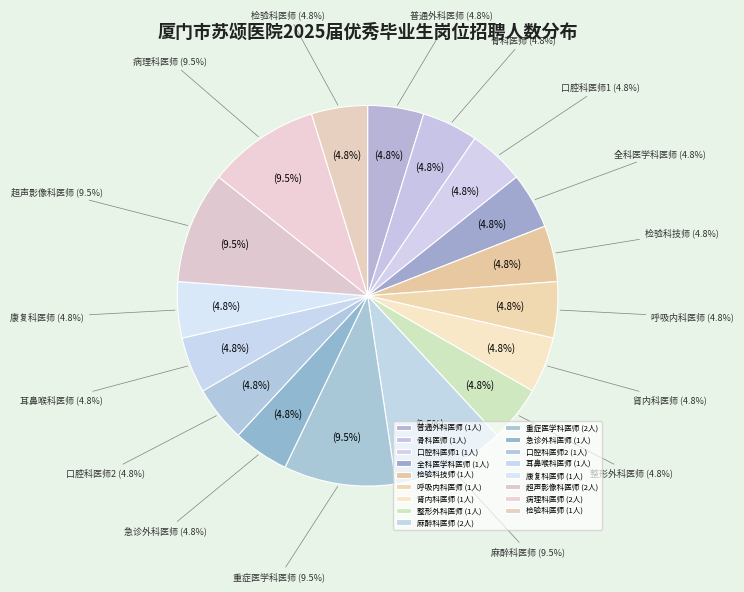

To the nearest percent, what portion does 病理科医师 represent?

10%